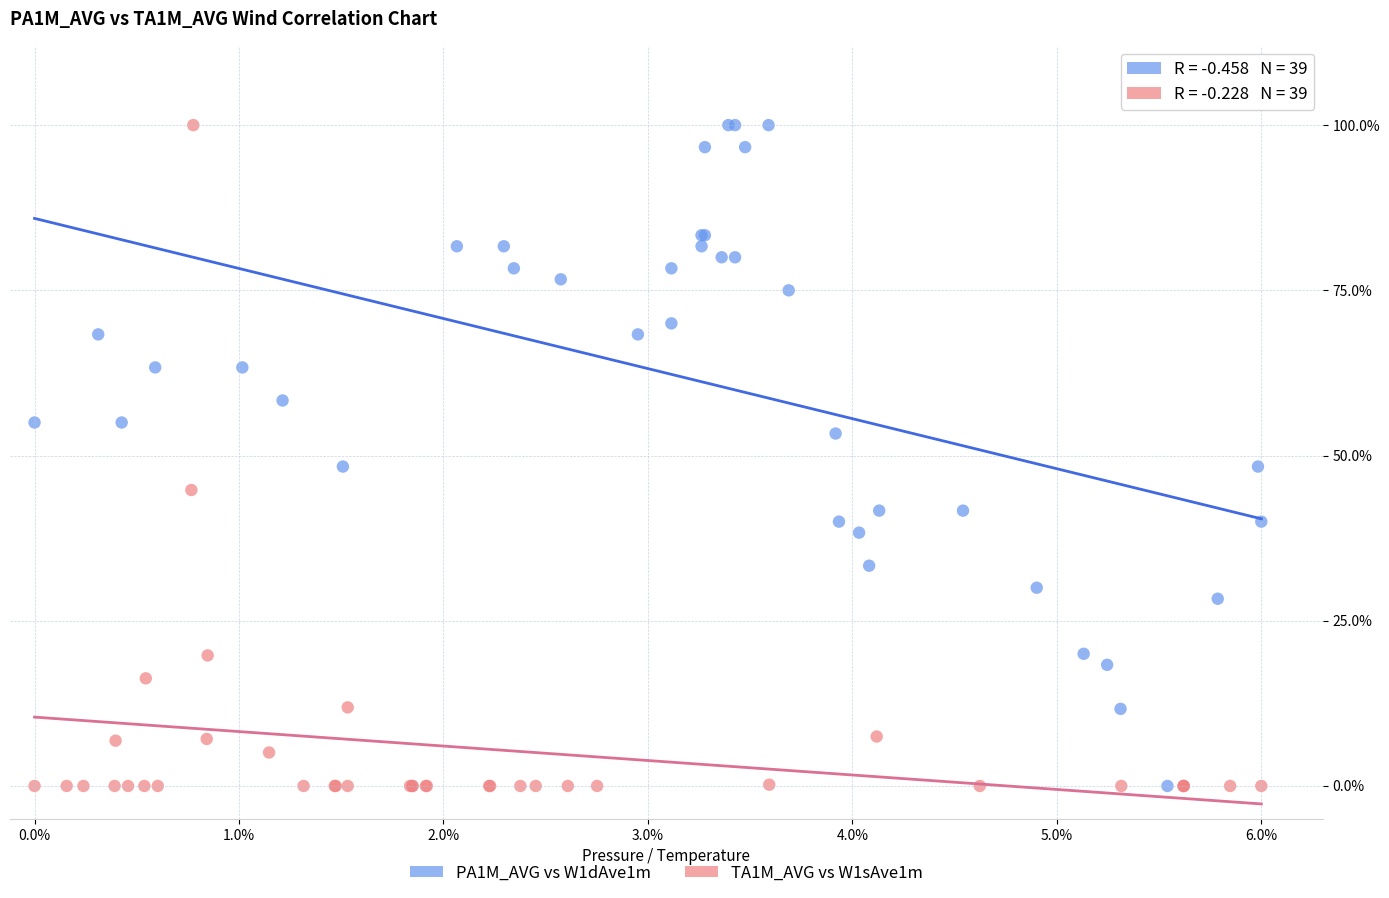

What are all the series names shown in the legend?

PA1M_AVG vs W1dAve1m, TA1M_AVG vs W1sAve1m